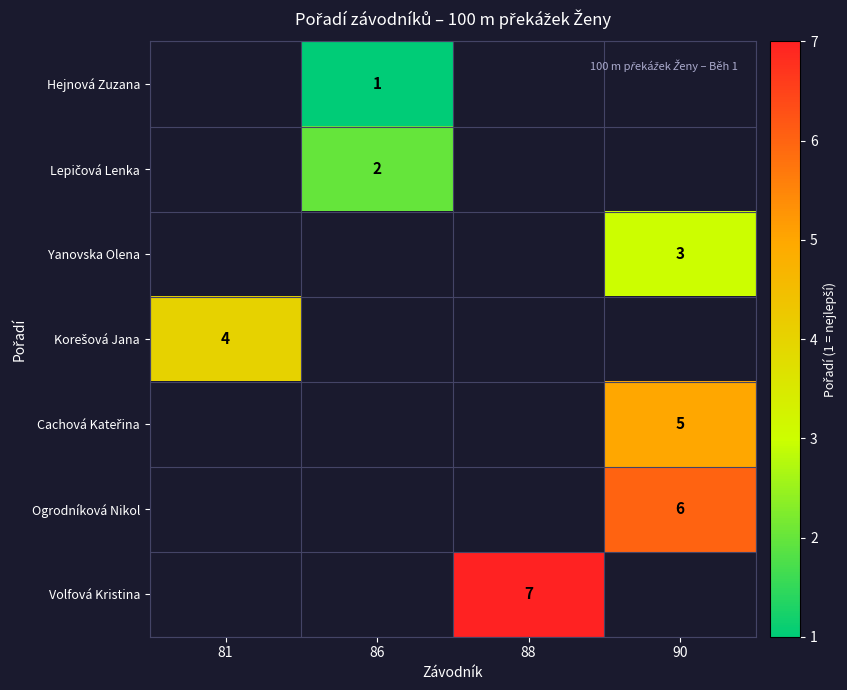

True or false: Hejnová Zuzana has a value of 1 at 86.

True